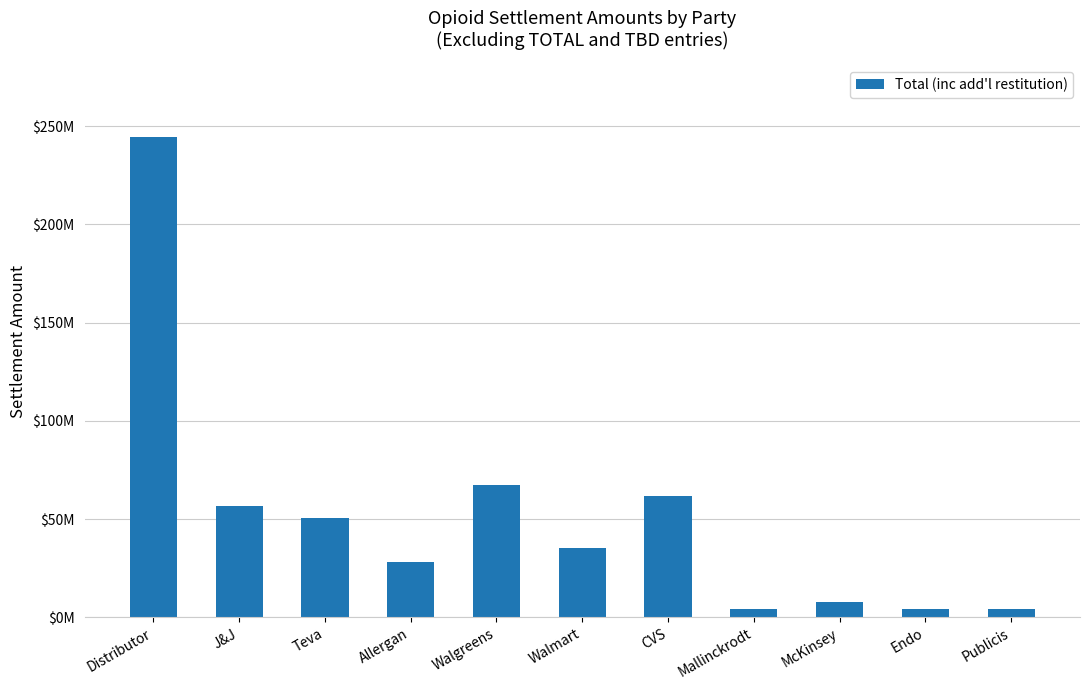

What is the sum of the values at Distributor and Walmart?

279493776.5